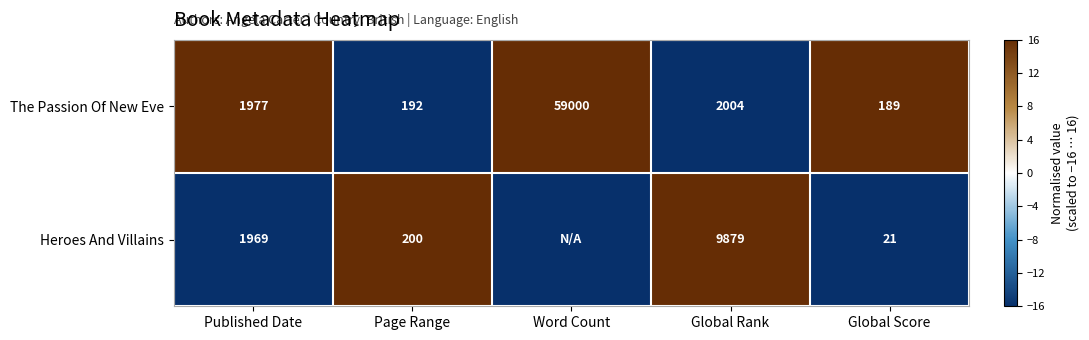

Between Published Date and Global Rank, which series saw the biggest shift?

Heroes And Villains